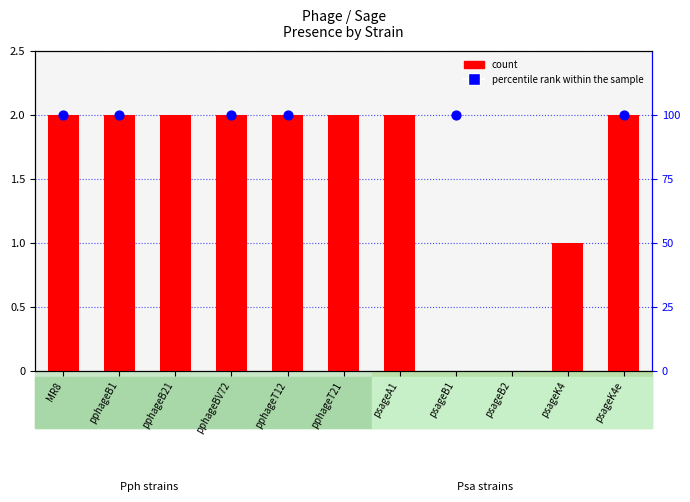

Which series has the largest Y range (max minus min)?

count